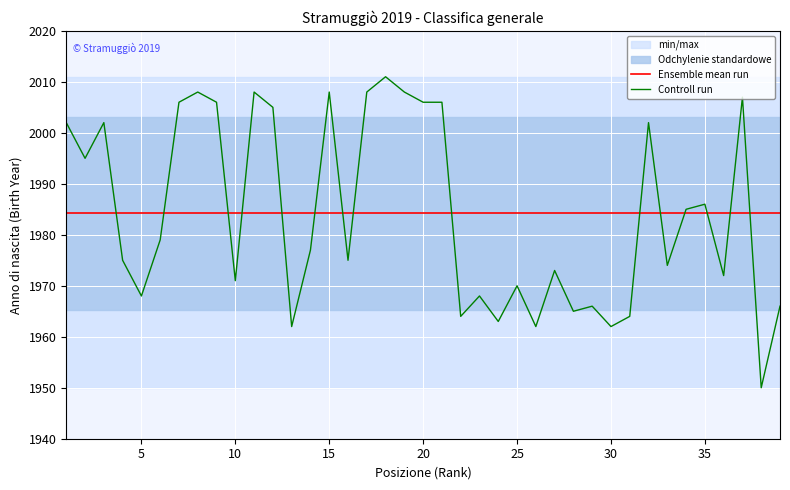

What is the average value of the Controll run series?

1984.2